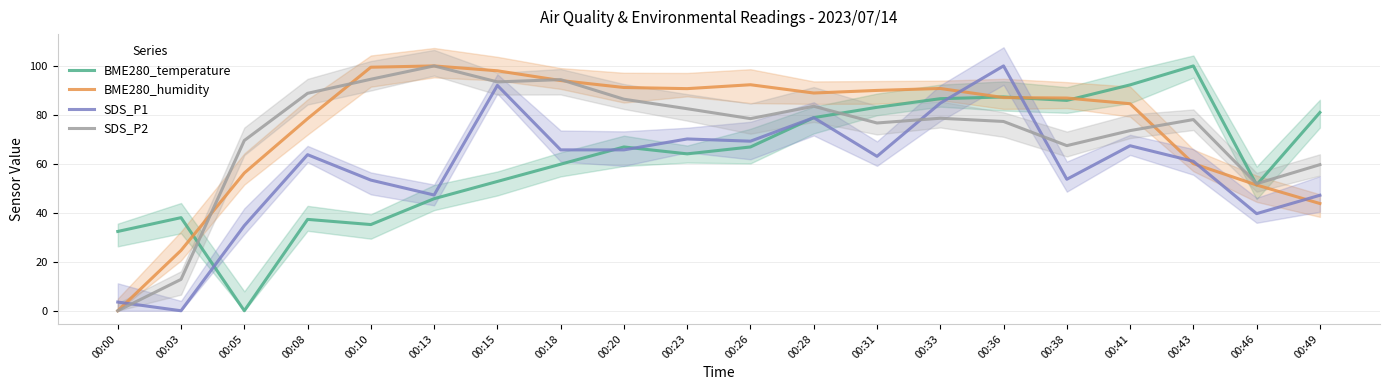

Between 00:10 and 00:46, which series saw the biggest shift?

BME280_humidity